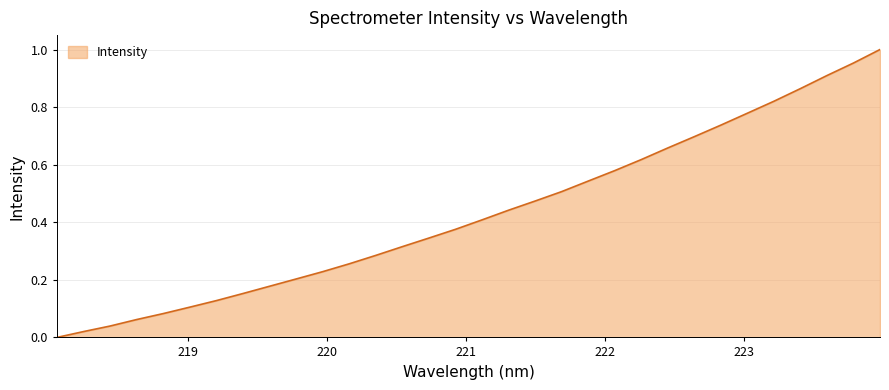

List the labels in order of value, smallest first.

218.0596, 218.2508, 218.442, 218.6332, 218.8244, 219.0156, 219.2067, 219.3979, 219.589, 219.7801, 219.9712, 220.1623, 220.3533, 220.5444, 220.7354, 220.9264, 221.1174, 221.3083, 221.4993, 221.6902, 221.8812, 222.0721, 222.263, 222.4538, 222.6447, 222.8355, 223.0264, 223.2172, 223.408, 223.5987, 223.7895, 223.9802